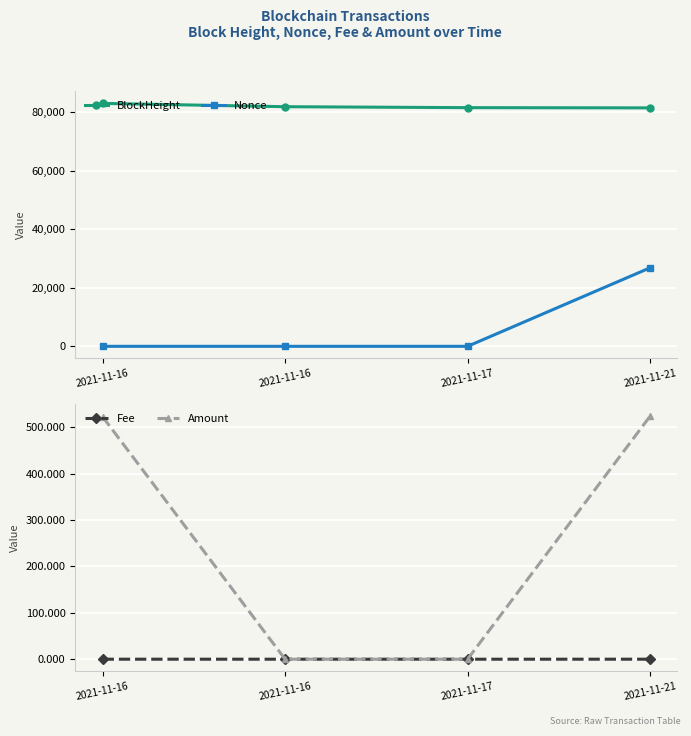

What is the maximum value for Nonce?

26817